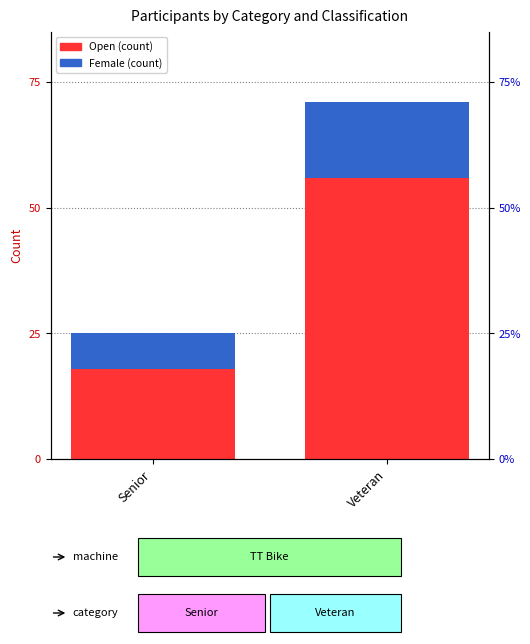

At which category is the sum across all series the highest?

Veteran